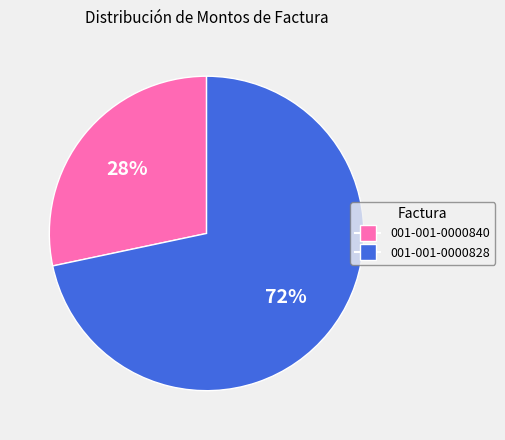

To the nearest percent, what portion does 001-001-0000828 represent?

72%